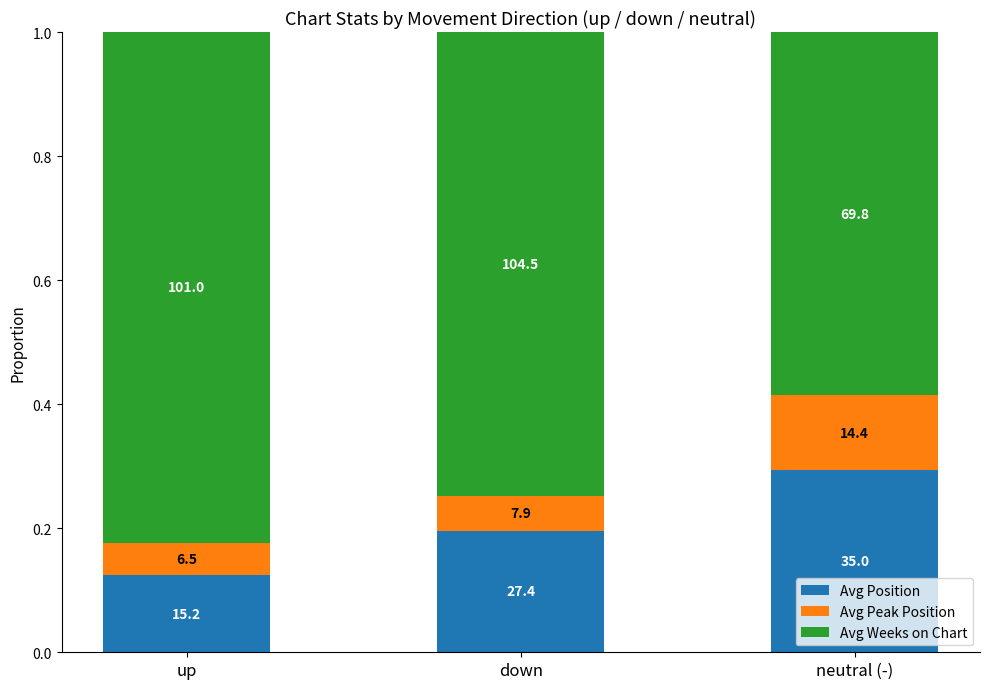

Where is Avg Position nearest to the value 0?

up